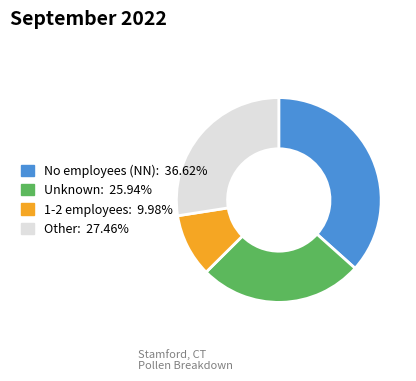

How many slices are in this pie chart?

4